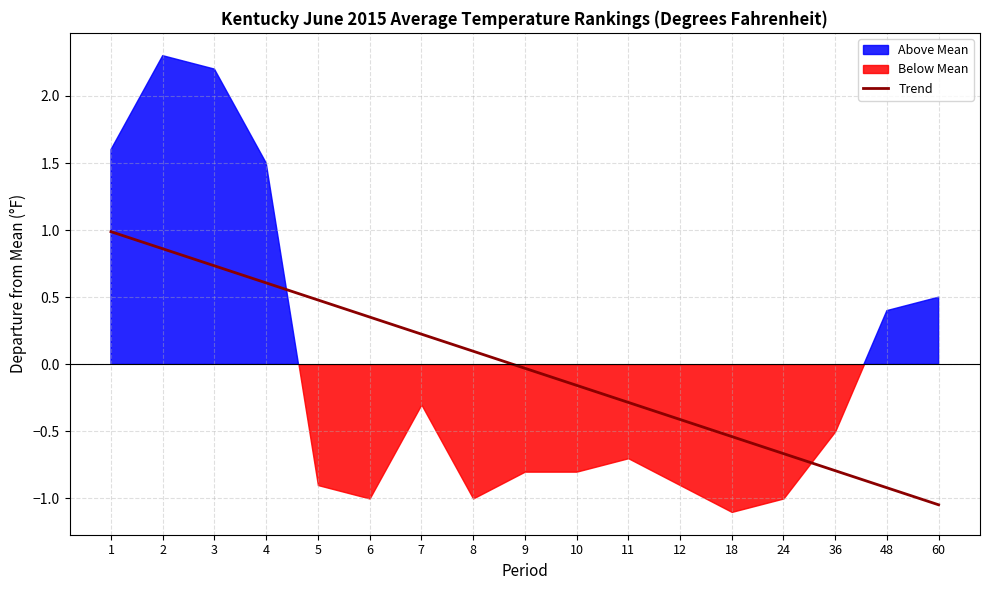

Which has a higher value, 9 or 60?

9